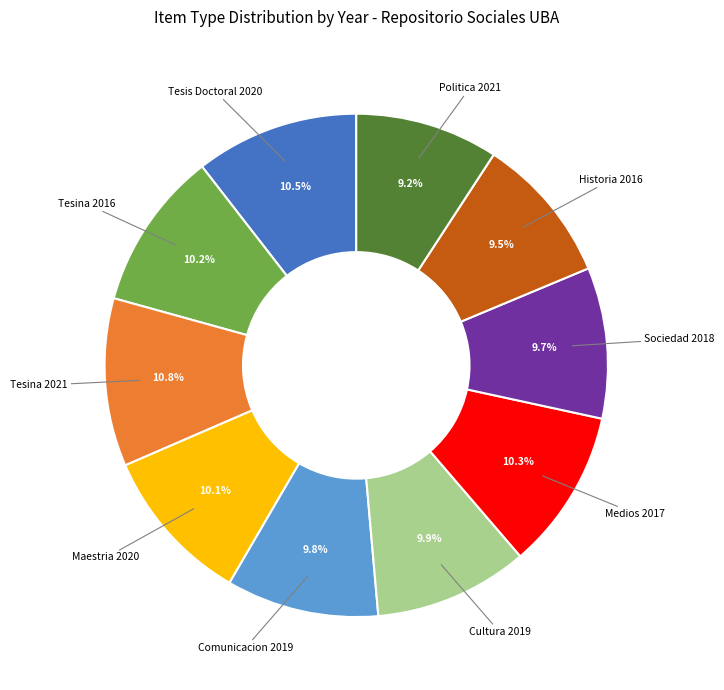

Is there any slice that represents more than half of the pie?

No